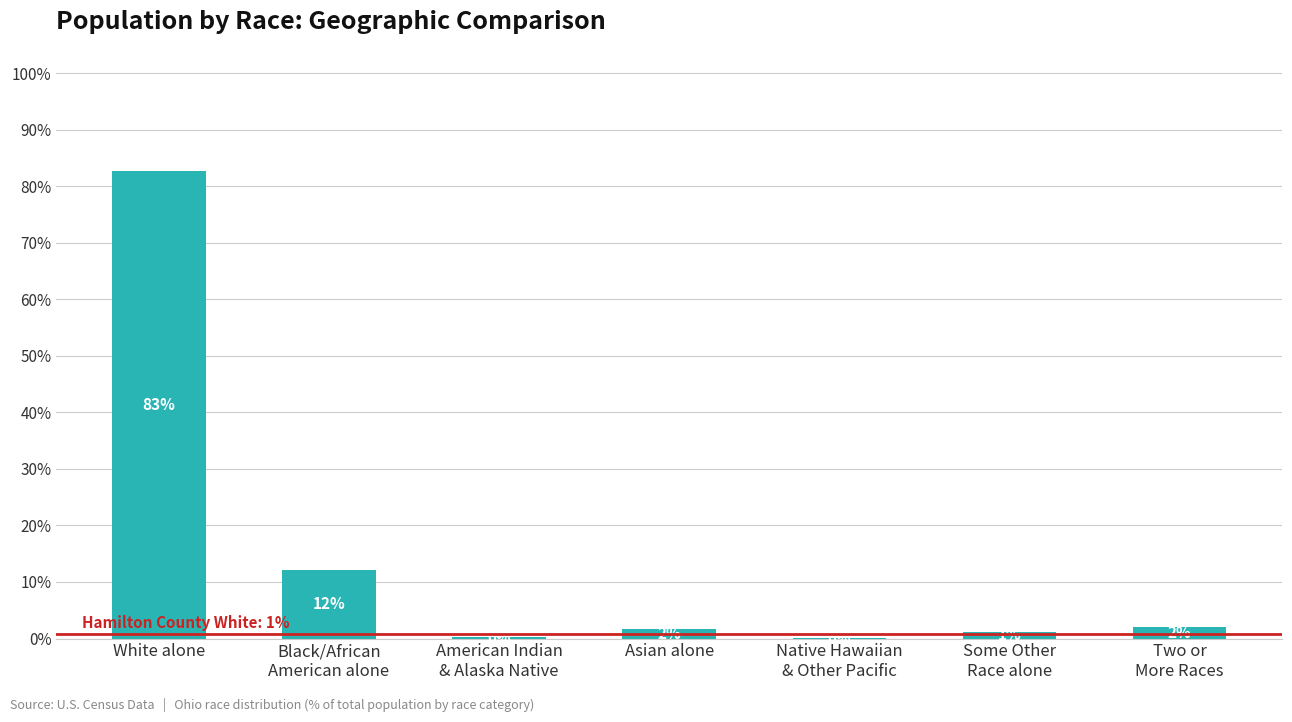

Are the bars horizontal?

No